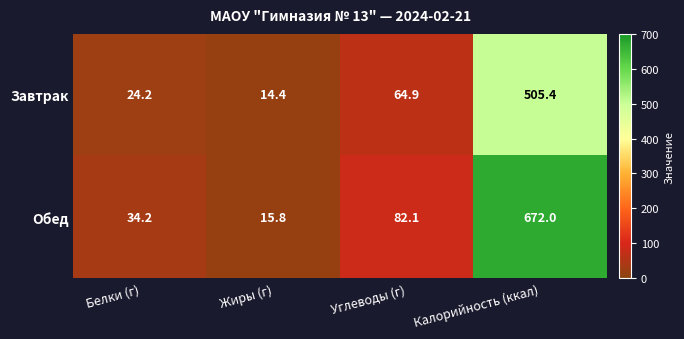

The value of Обед at Жиры (г) is 28.1. True or false?

False